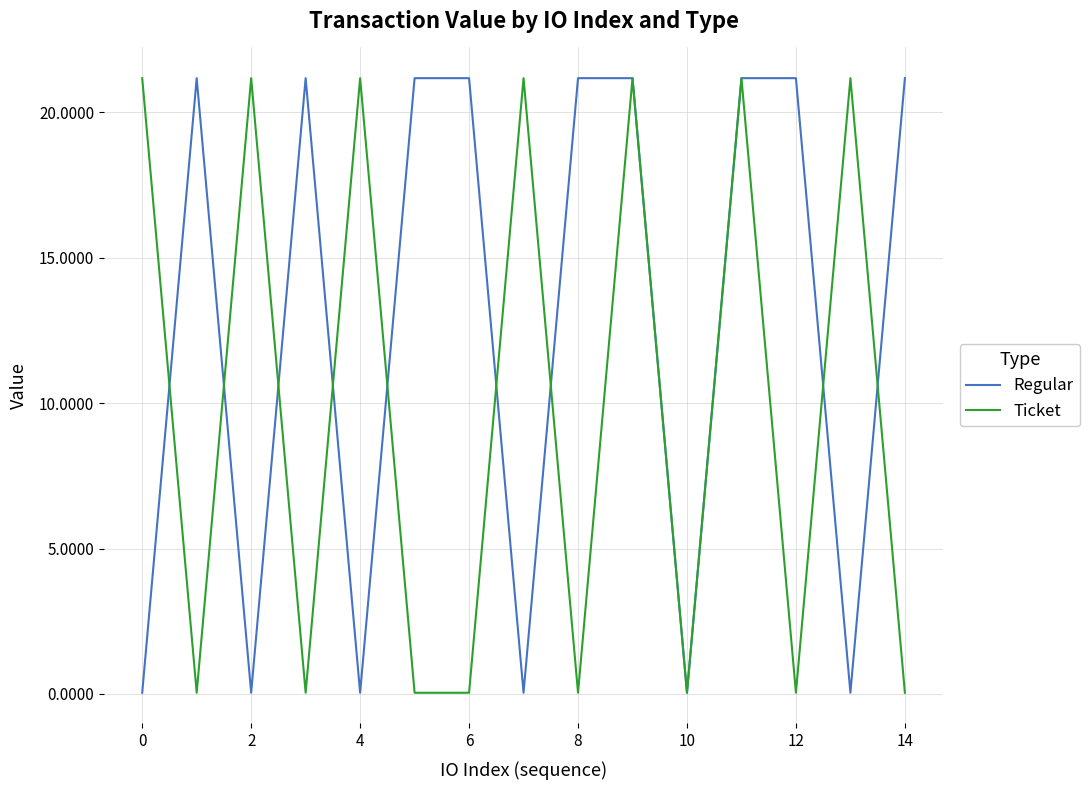

List the series in order of their overall mean, lowest first.

Ticket, Regular